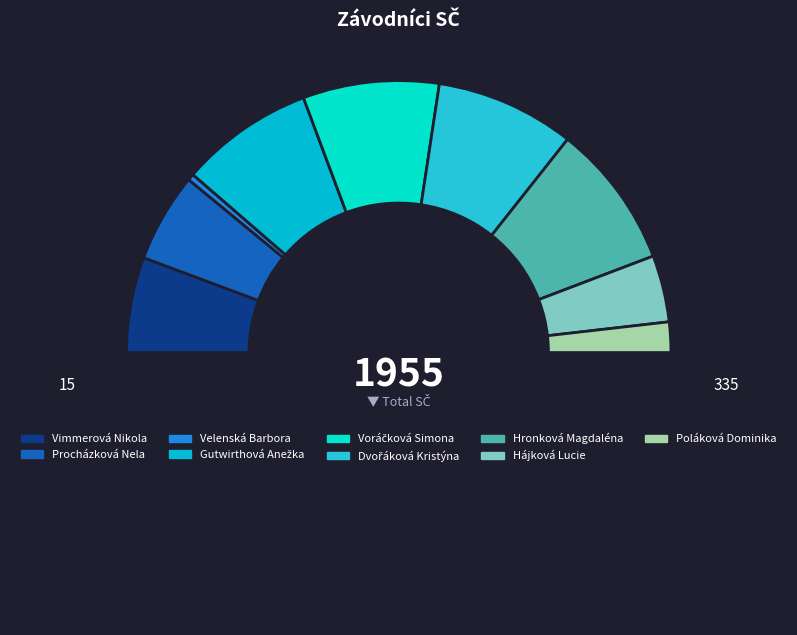

Count the number of slices in the pie.

10